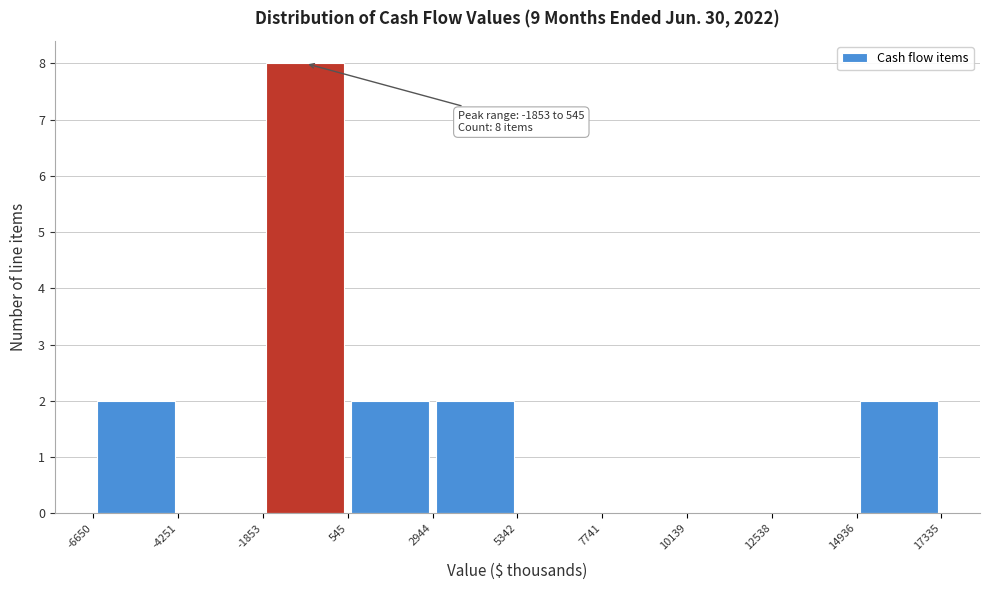

Which range on the x-axis has the tallest bar?

-1853 to 545